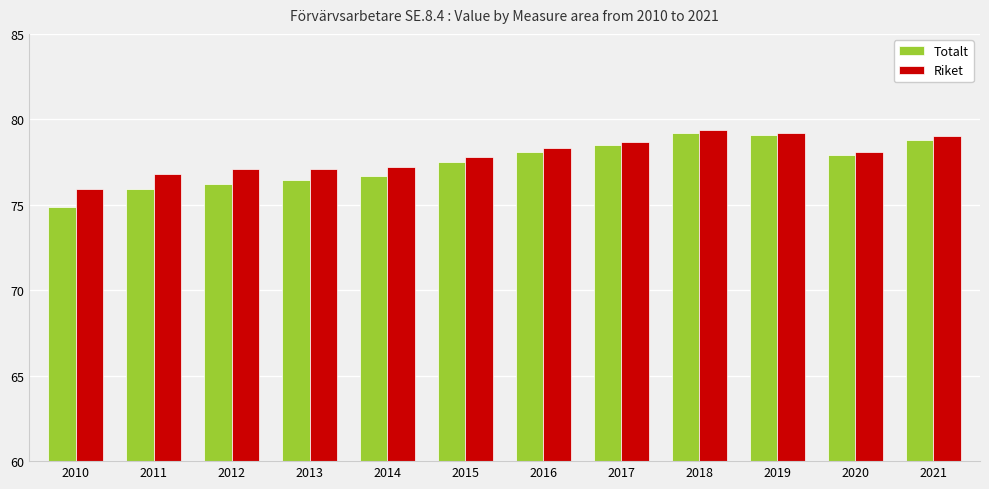

What are all the series names shown in the legend?

Totalt, Riket